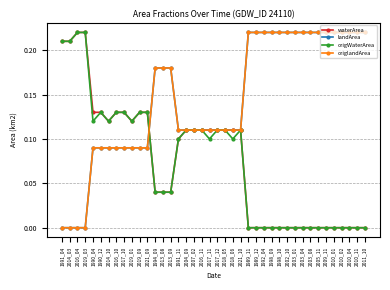

Is the value of origWaterArea at 2021_09 greater than the value of waterArea at 2016_10?

No